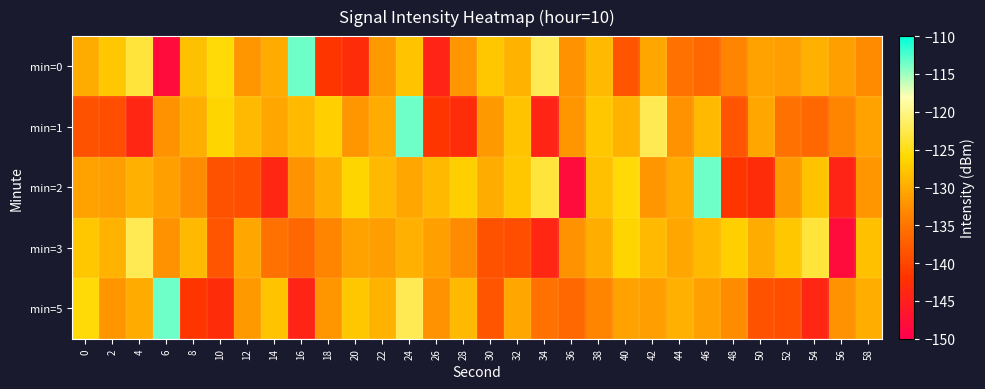

Which series has the largest range (max minus min)?

min=0